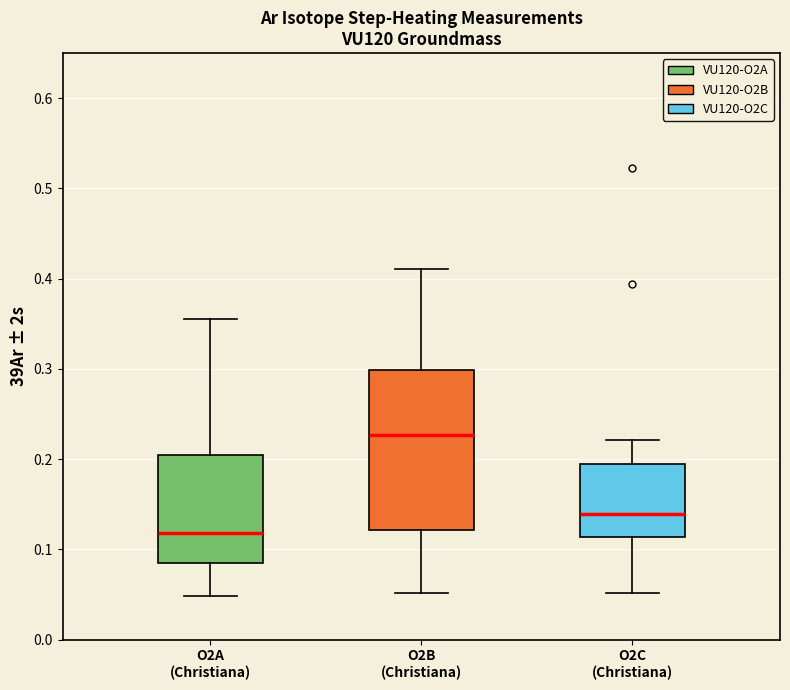

Which box's median line is the highest?

O2B (Christiana)